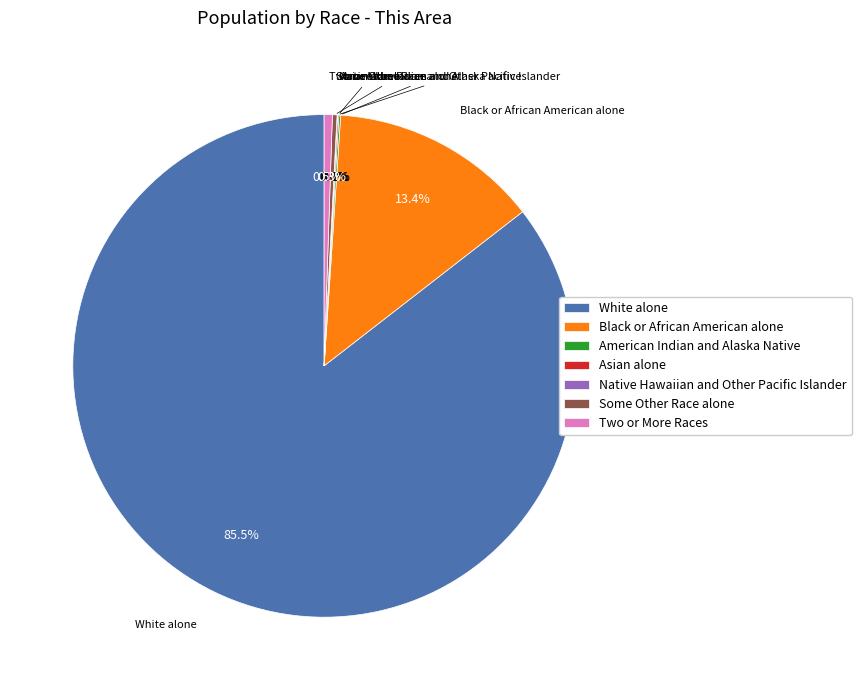

Which slice is the largest?

White alone